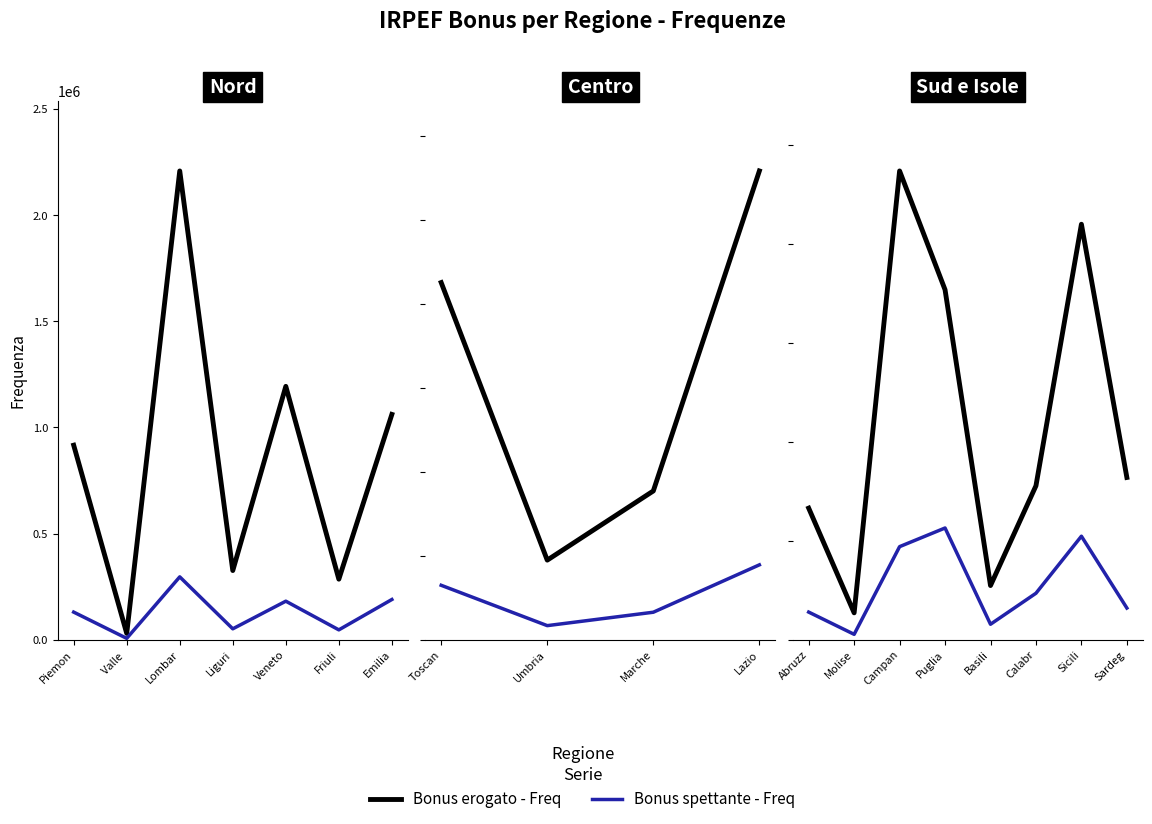

What is the label of the 5th point from the left?

Basili